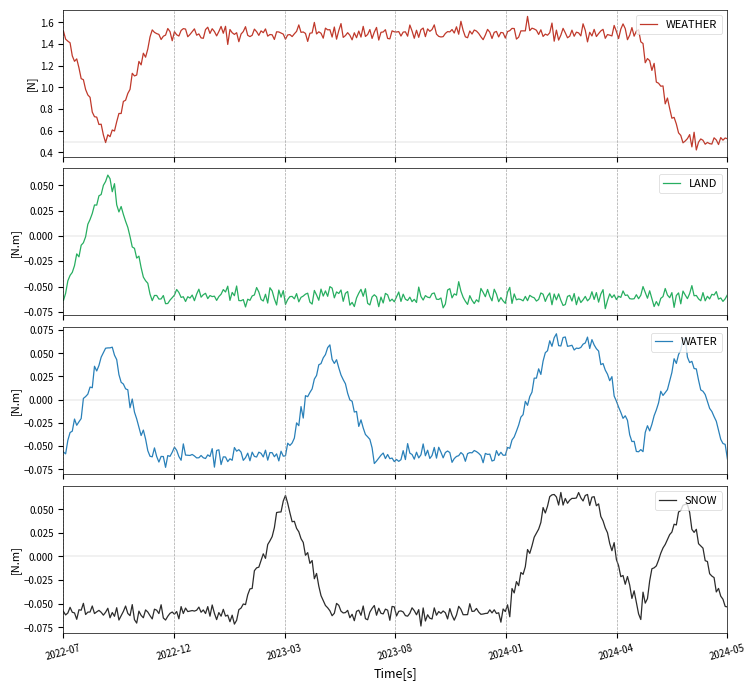

Reading left to right, list all the values displayed in this chart.

WEATHER: 1	0	1	1	1	1	1	1	1	1	1	1	1	1	0	0
LAND: 0	1	0	0	0	0	0	0	0	0	0	0	0	0	0	0
WATER: 0	1	0	0	0	0	1	0	0	0	0	1	1	0	1	0
SNOW: 0	0	0	0	0	1	0	0	0	0	0	1	1	0	1	0